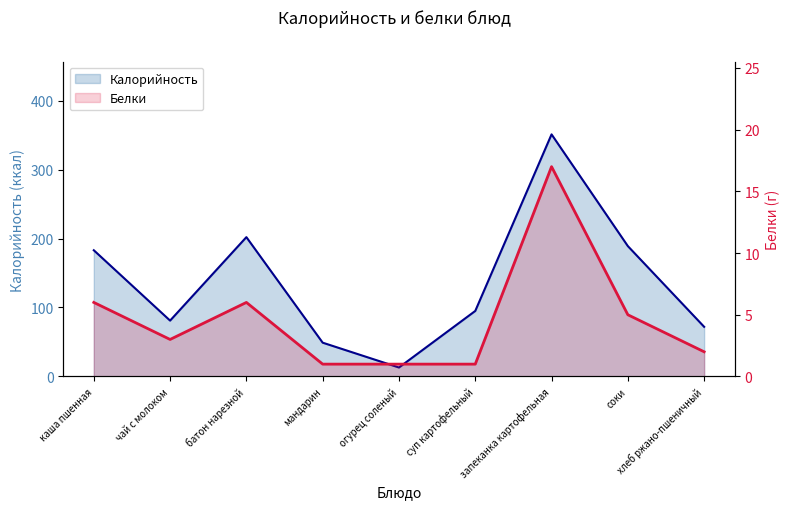

Does the chart display data point markers on the line(s)?

No